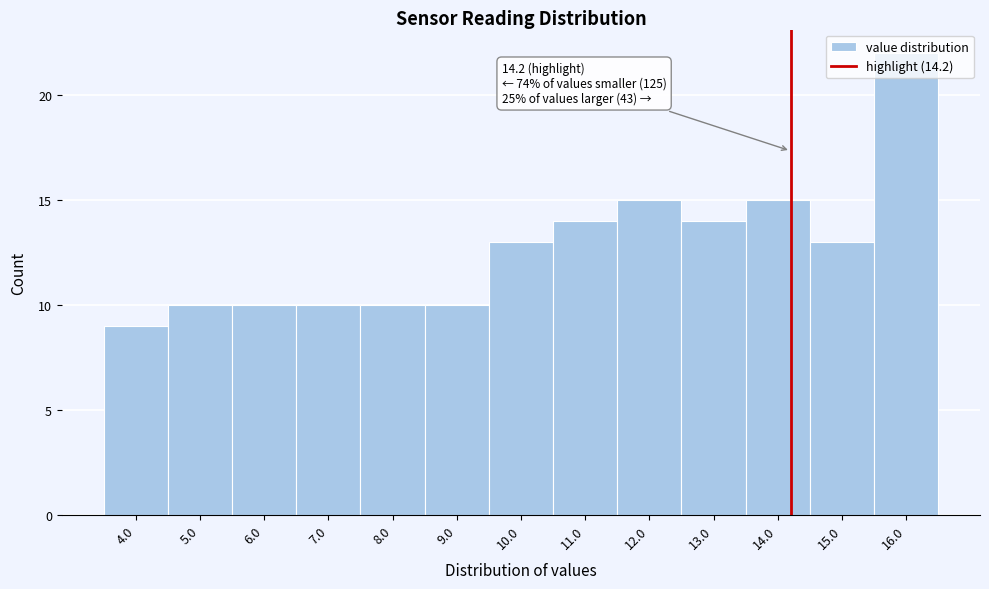

Which range on the x-axis has the tallest bar?

15.5 to 16.5